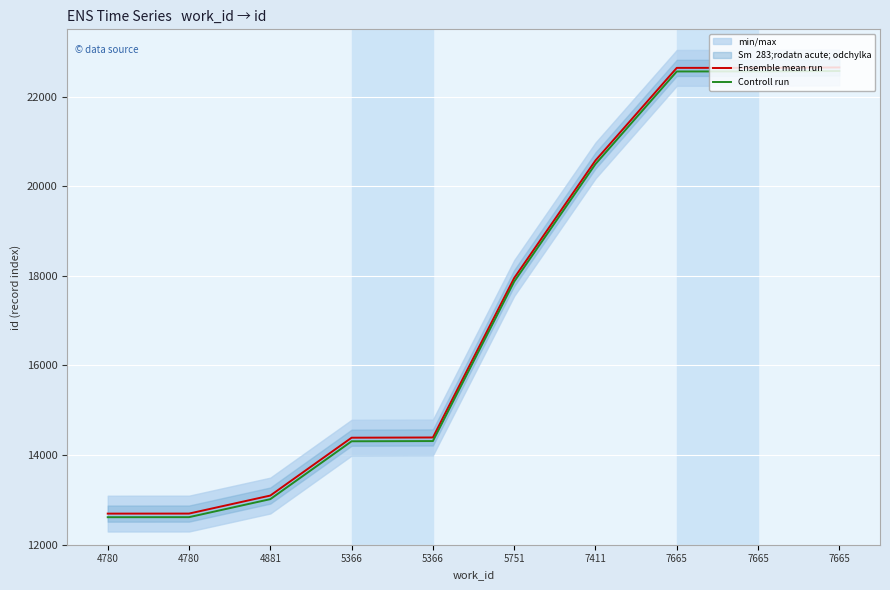

Between 7665 and 5751, which is larger?

7665